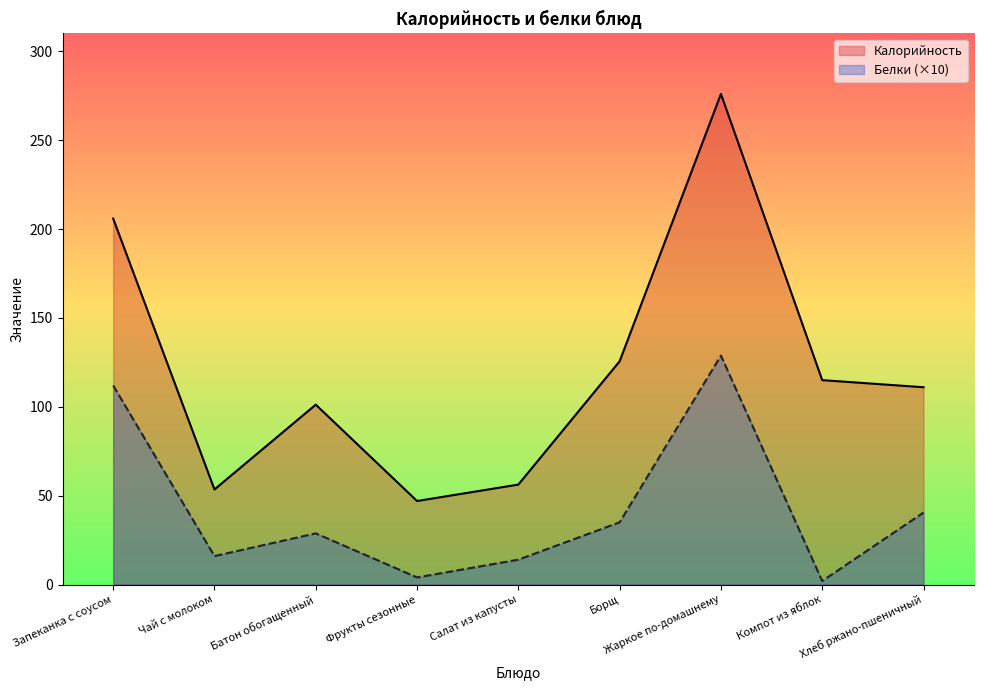

Which category has the lowest value in the Калорийность series?

Фрукты сезонные